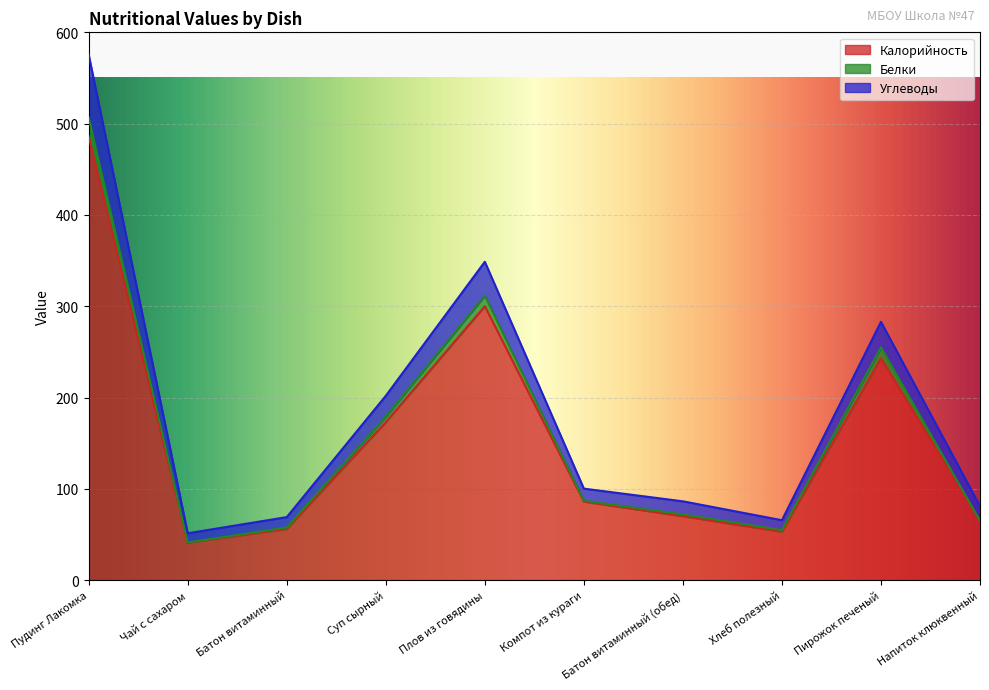

Reading right to left, list all the values displayed in this chart.

Калорийность: 65.0	243.0	53.0	70.0	86.0	300.0	173.0	56.0	41.0	486.0
Белки: 65.1	255.0	54.8	72.0	87.0	311.6	179.1	57.6	41.2	506.9
Углеводы: 81.0	282.9	65.6	86.3	100.2	348.7	201.9	69.0	51.3	575.5